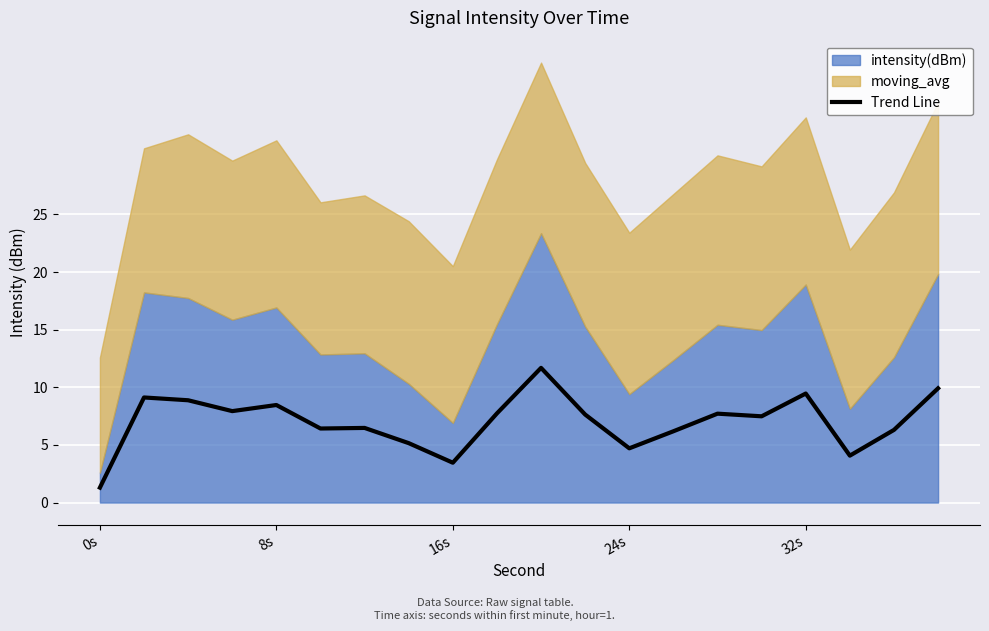

At which label does Trend Line reach its minimum?

0s